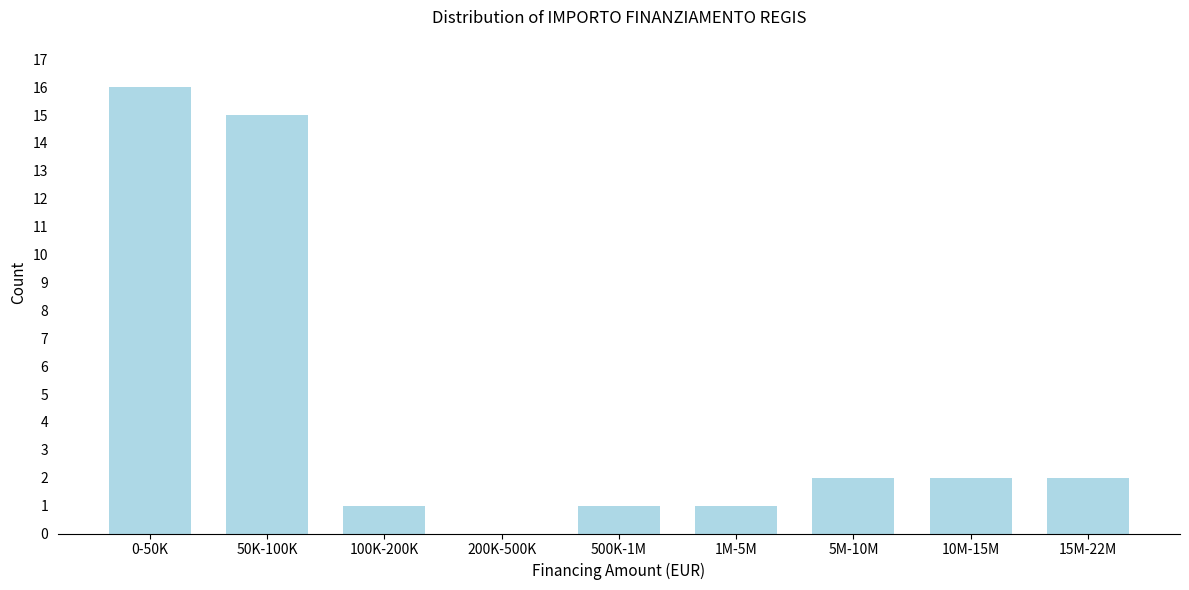

Reading right to left, extract all data points from this chart.

15M-22M=2	10M-15M=2	5M-10M=2	1M-5M=1	500K-1M=1	200K-500K=0	100K-200K=1	50K-100K=15	0-50K=16